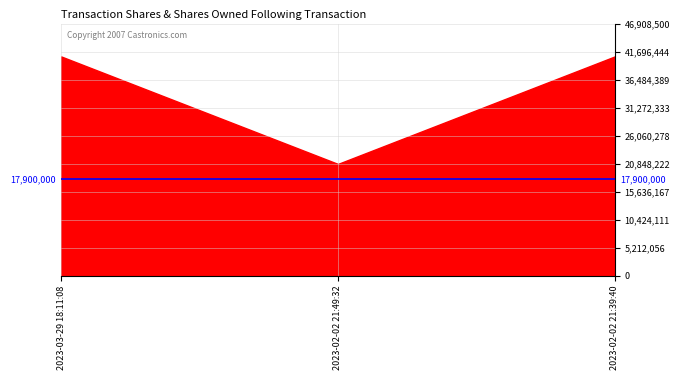

What is the sum of the values at 2023-02-02 21:39:40 and 2023-02-02 21:49:32?

61580000